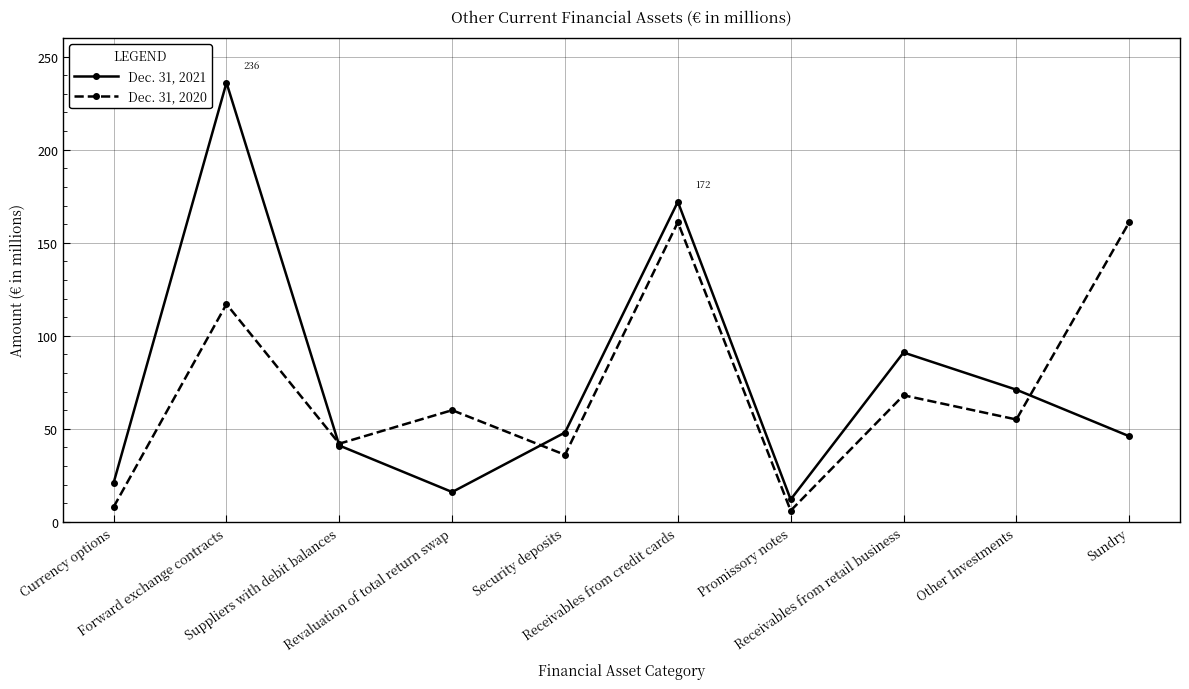

True or false: Dec. 31, 2020 has more than 1 interior local peaks.

True